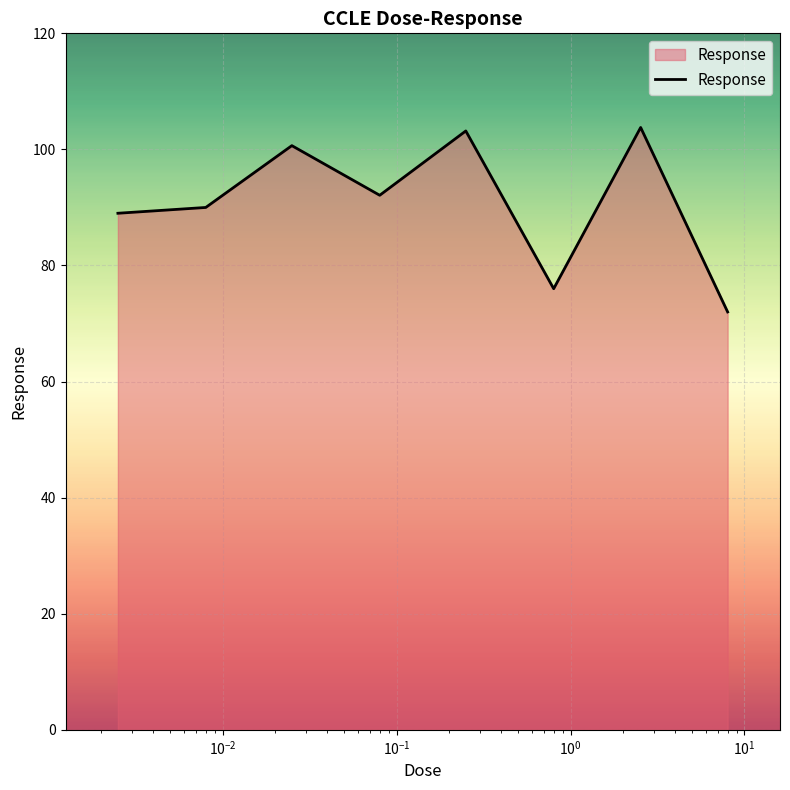

What is the maximum value shown in the chart?

103.8